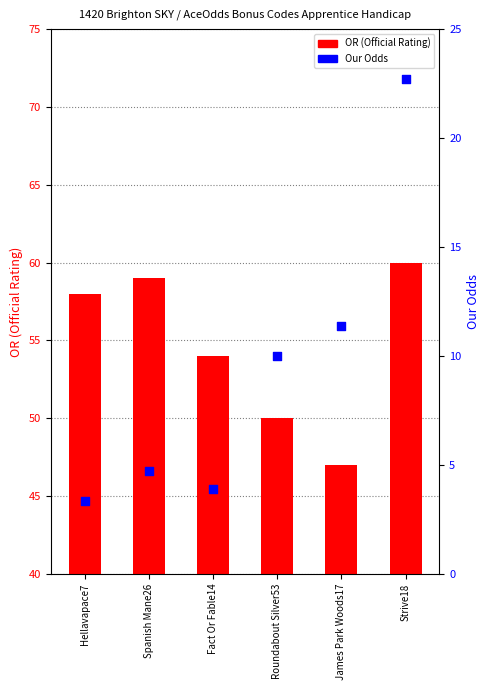

Which series has the widest spread of Y values?

Our Odds